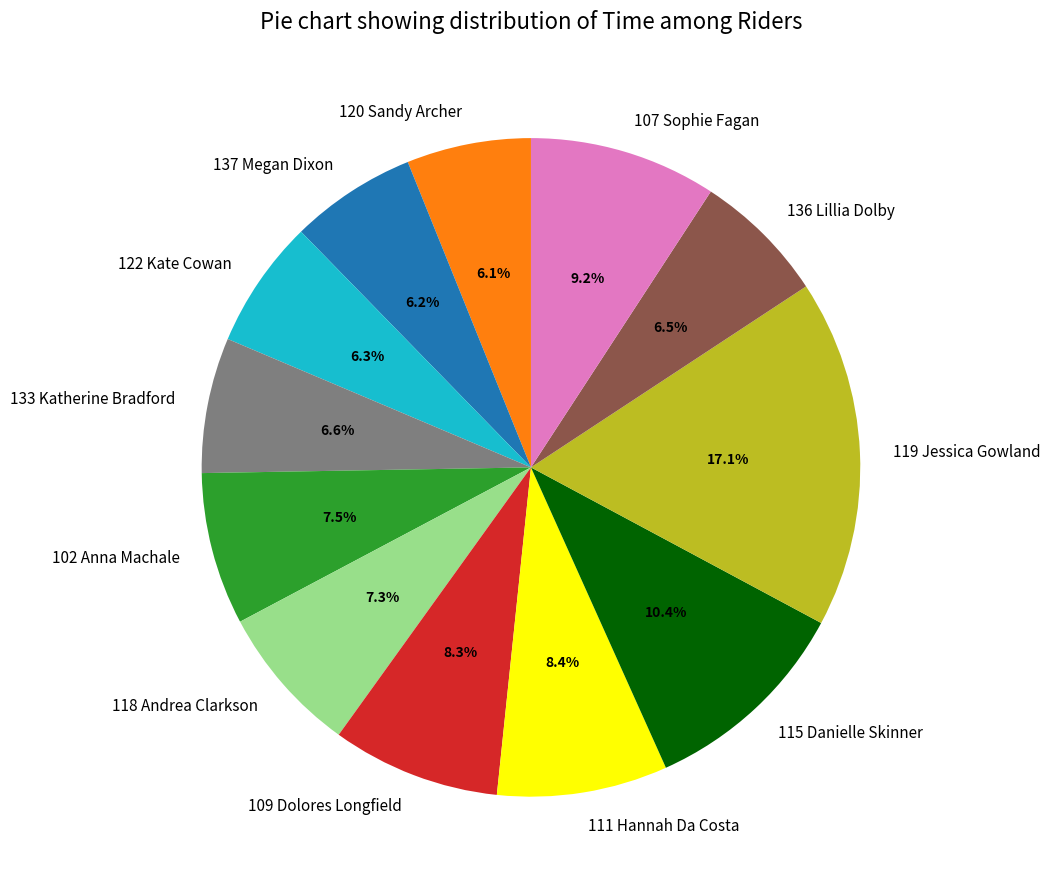

The 102 Anna Machale slice represents 1% of the pie. True or false?

False